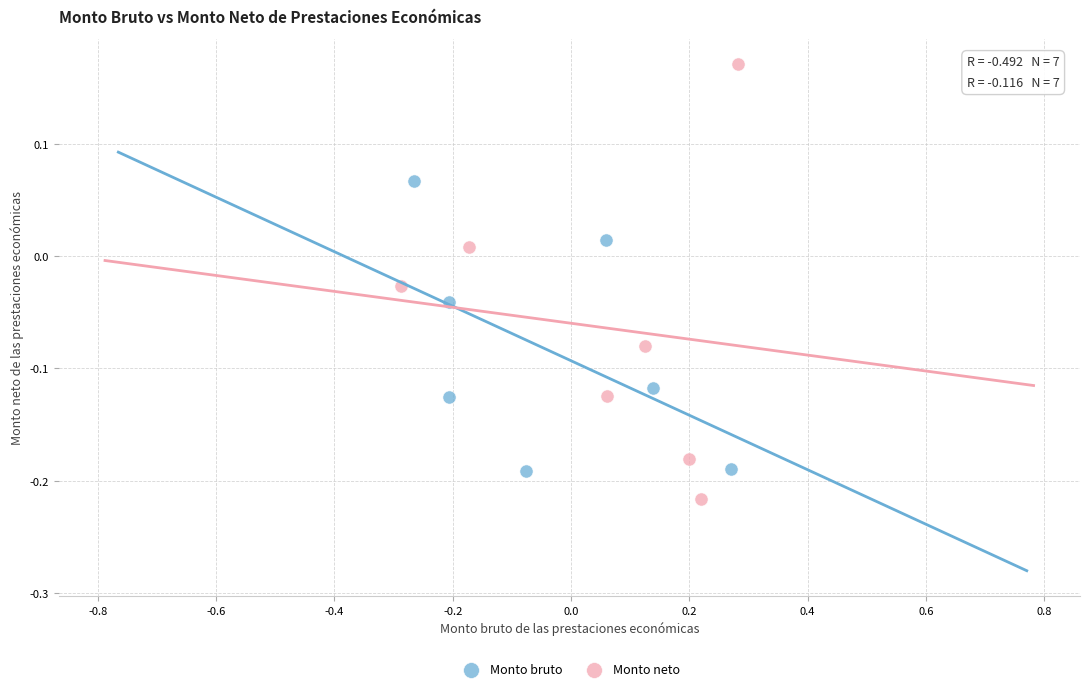

Which series reaches the minimum Y coordinate?

Monto neto